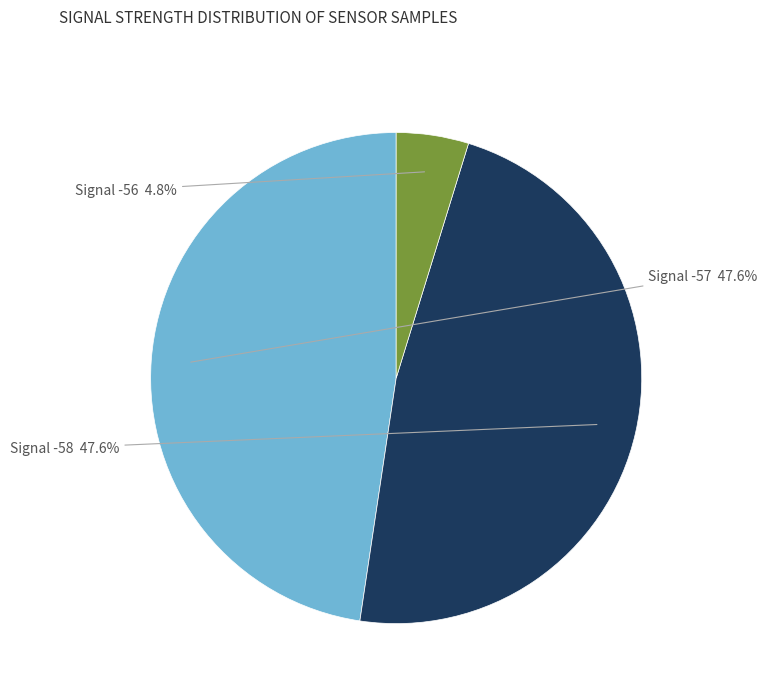

To the nearest percent, what portion does Signal -57 represent?

48%